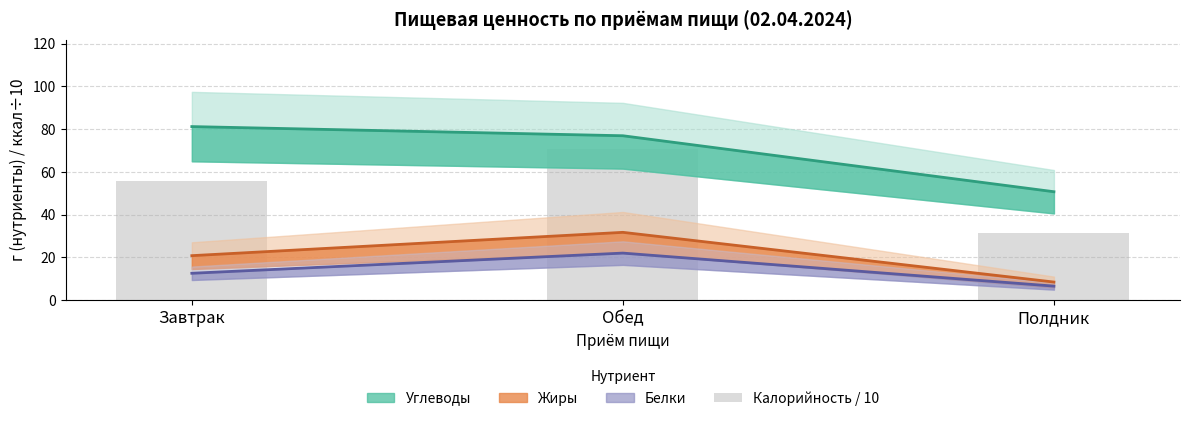

The chart shows a value of 48.8 at Полдник. True or false?

False